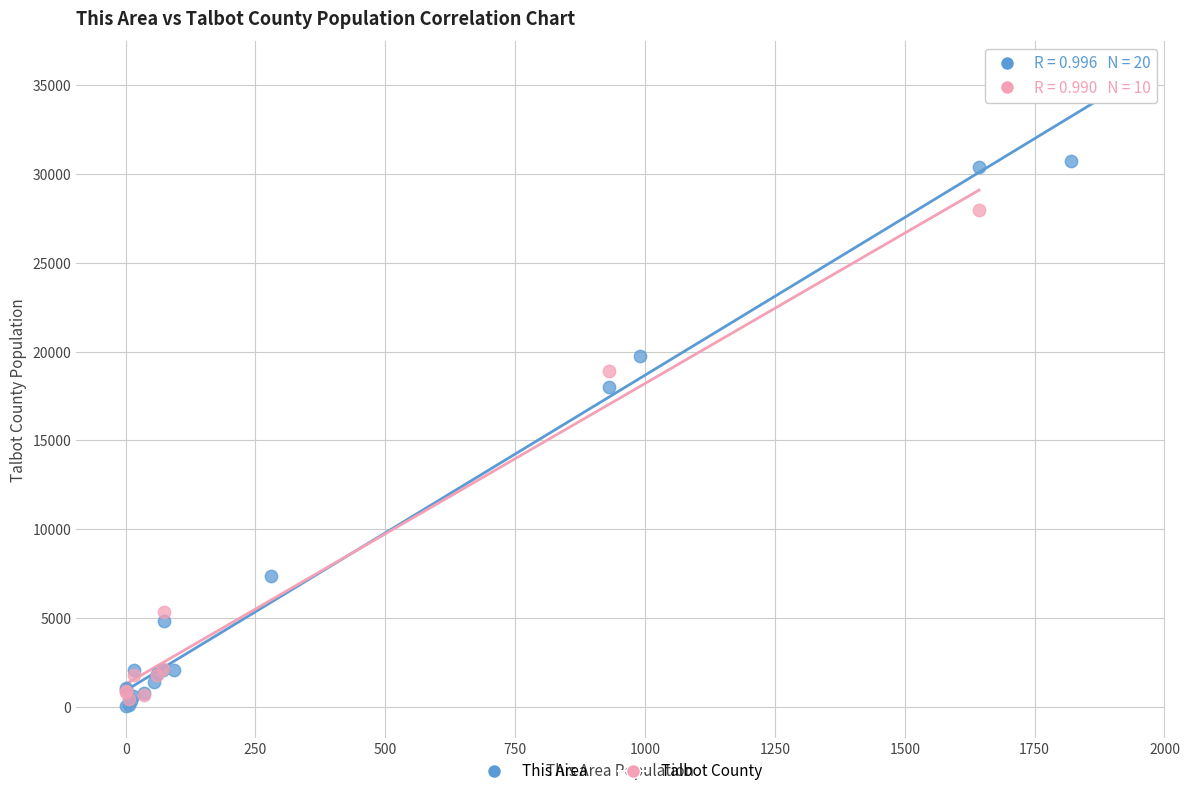

Which series reaches the maximum Y coordinate?

This Area